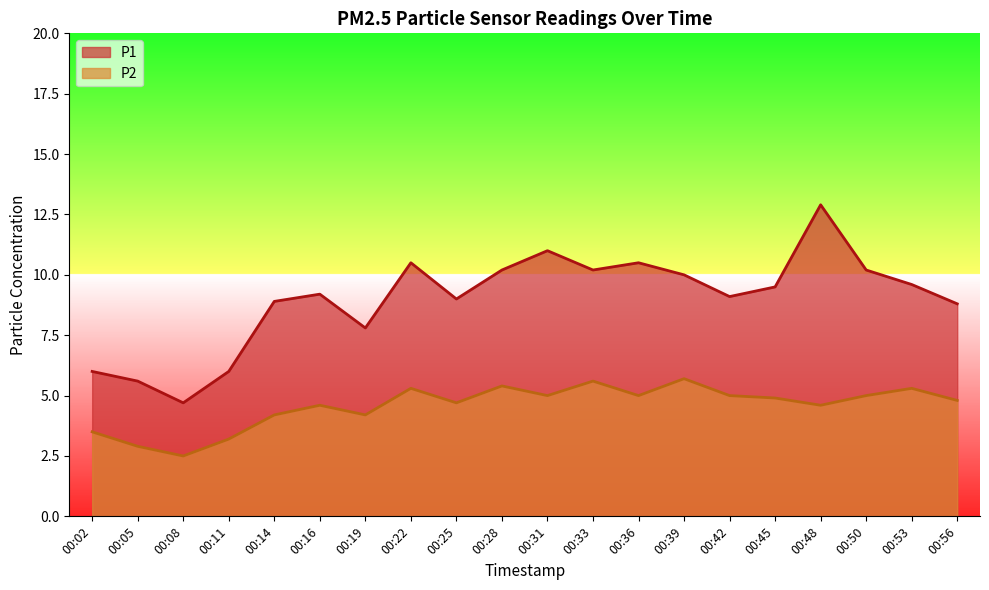

Reading left to right, list all the values displayed in this chart.

P1: 00:02=6.0	00:05=5.6	00:08=4.7	00:11=6.0	00:14=8.9	00:16=9.2	00:19=7.8	00:22=10.5	00:25=9.0	00:28=10.2	00:31=11.0	00:33=10.2	00:36=10.5	00:39=10.0	00:42=9.1	00:45=9.5	00:48=12.9	00:50=10.2	00:53=9.6	00:56=8.8
P2: 00:02=3.5	00:05=2.9	00:08=2.5	00:11=3.2	00:14=4.2	00:16=4.6	00:19=4.2	00:22=5.3	00:25=4.7	00:28=5.4	00:31=5.0	00:33=5.6	00:36=5.0	00:39=5.7	00:42=5.0	00:45=4.9	00:48=4.6	00:50=5.0	00:53=5.3	00:56=4.8